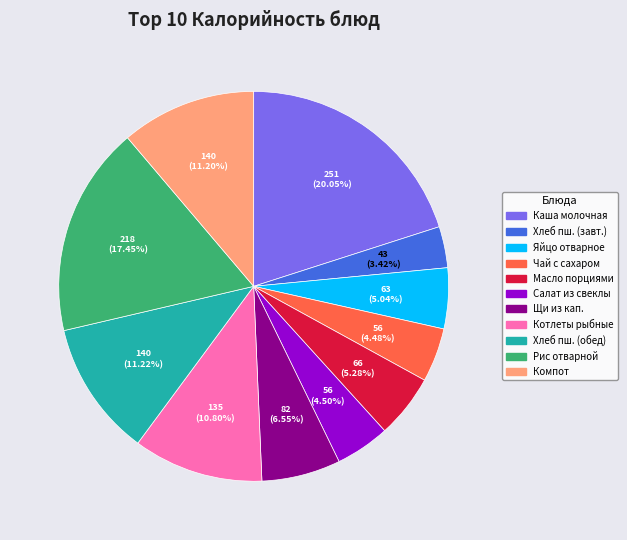

To the nearest percent, what is the average slice percentage?

9%